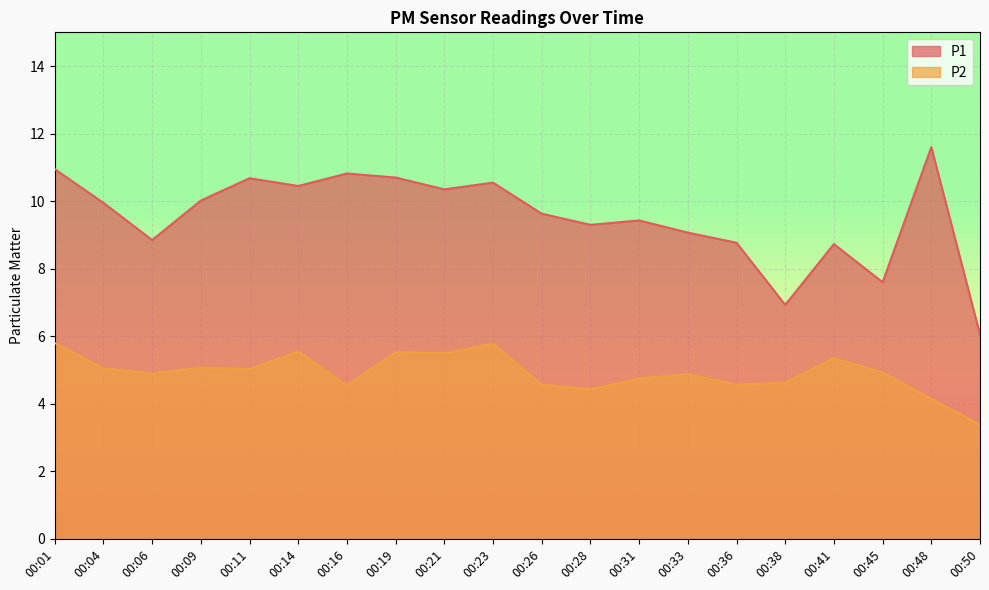

What is the spread (max minus min) of values at 00:11?

5.6